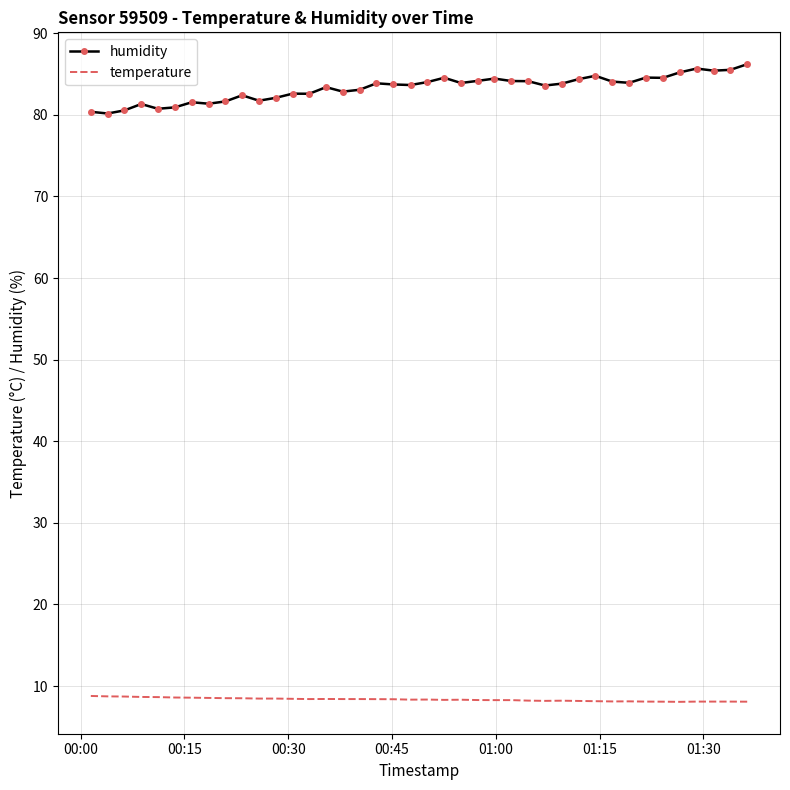

Rank the series by their average value, from highest to lowest.

humidity, temperature